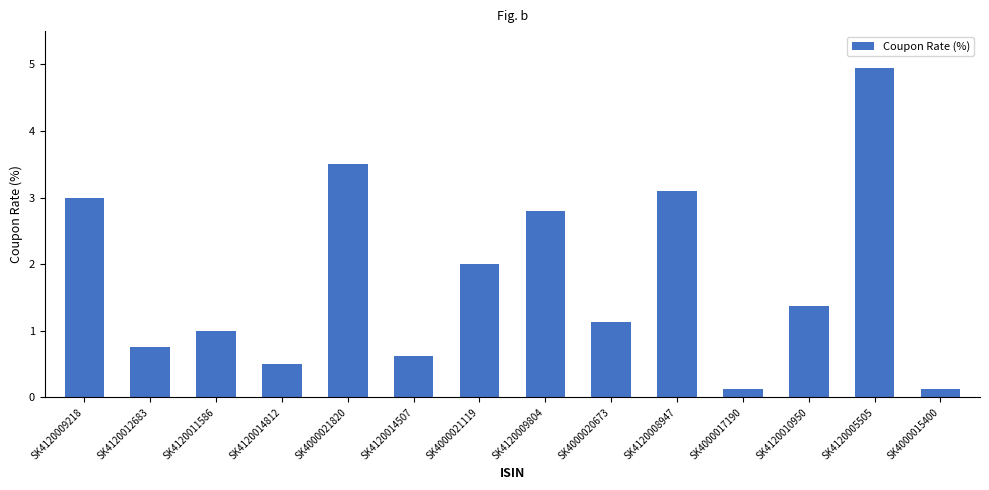

What is the maximum value shown in the chart?

5.0